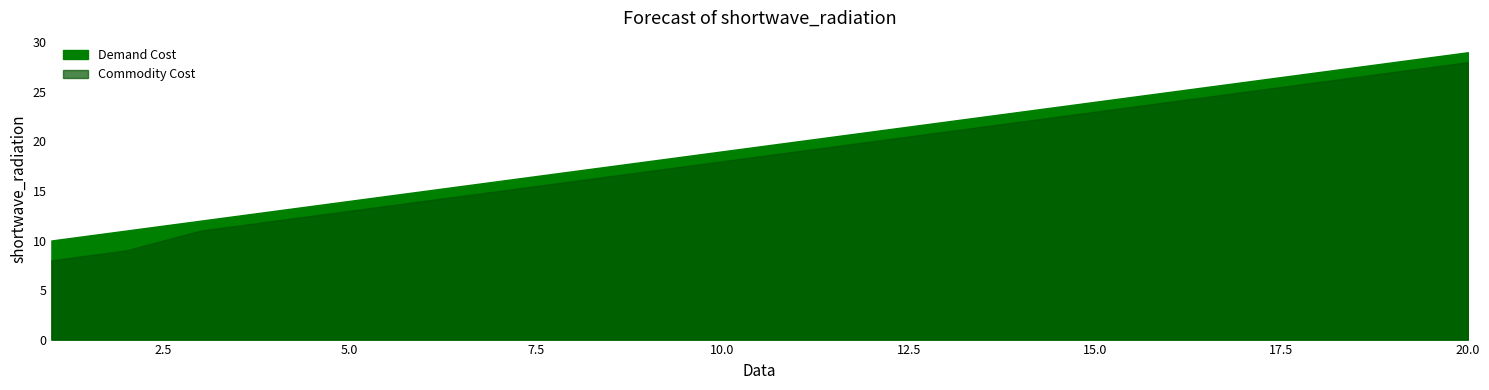

Reading right to left, transcribe all the data shown in this chart.

Demand Cost: 29	28	27	26	25	24	23	22	21	20	19	18	17	16	15	14	13	12	11	10
Commodity Cost: 28	27	26	25	24	23	22	21	20	19	18	17	16	15	14	13	12	11	9	8